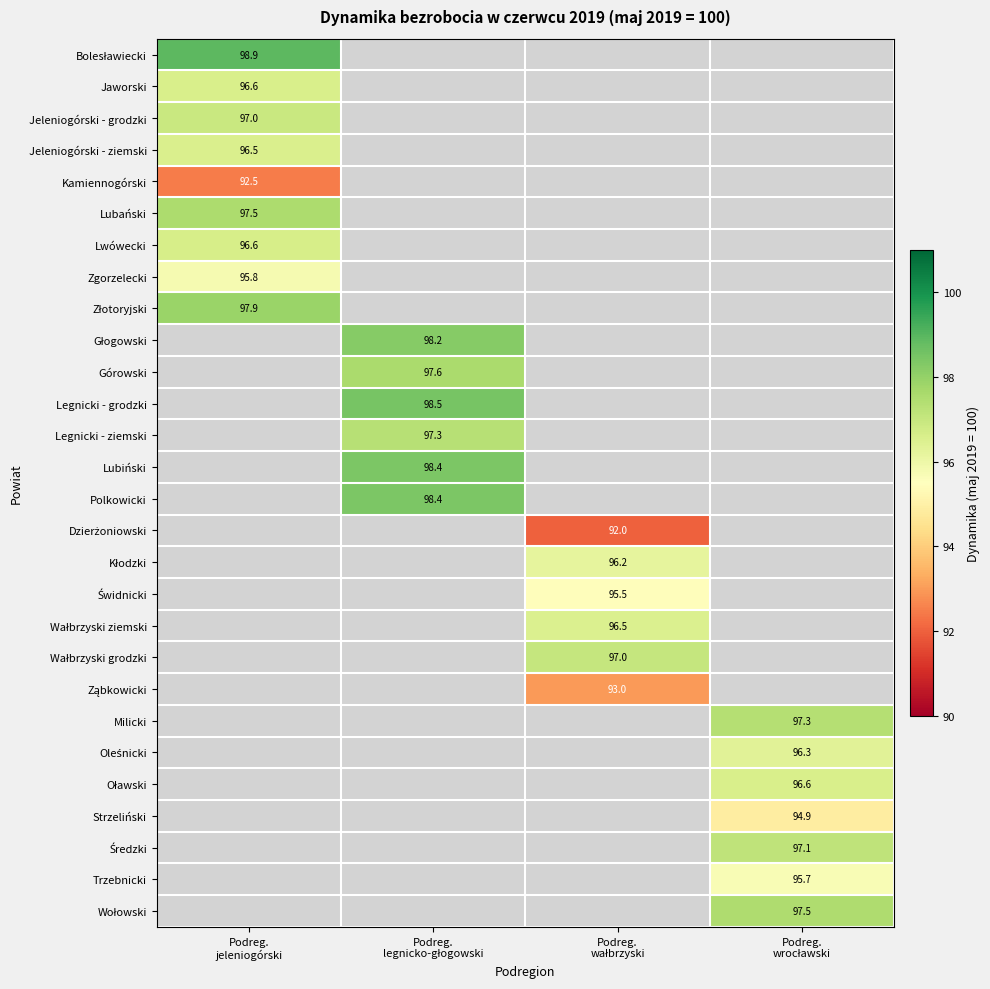

Which series has the widest spread of values?

Bolesławiecki